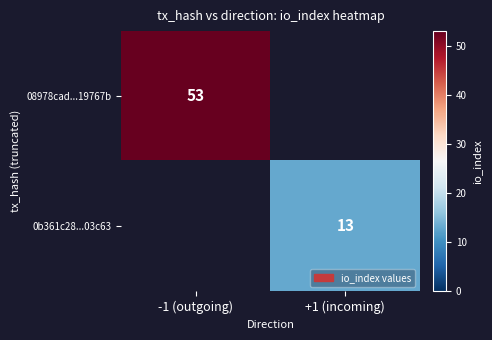

The 0b361c28...03c63 series shows 13 at +1 (incoming). True or false?

True